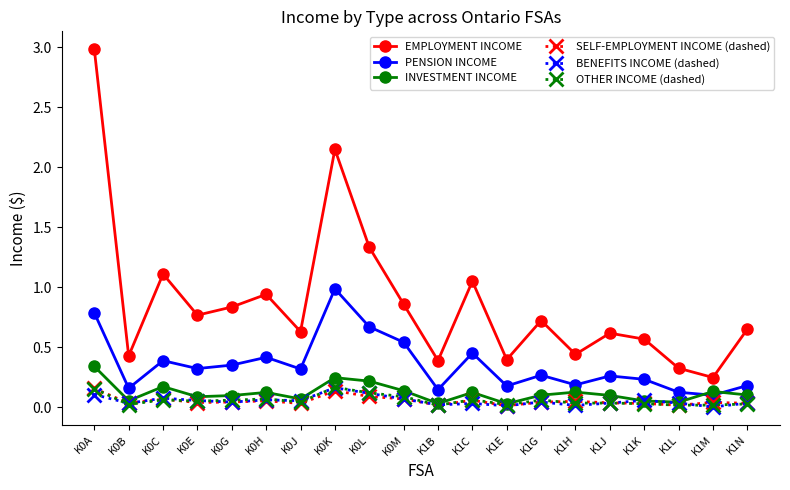

The value of SELF-EMPLOYMENT INCOME (dashed) at K0E is 0.0. True or false?

True